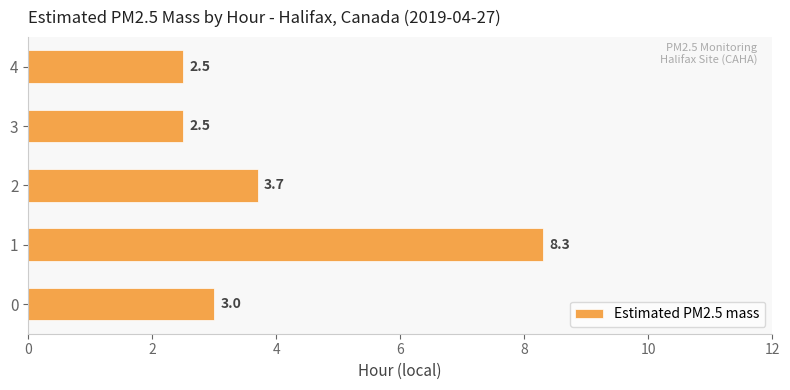

What is the sum of all values?

20.0